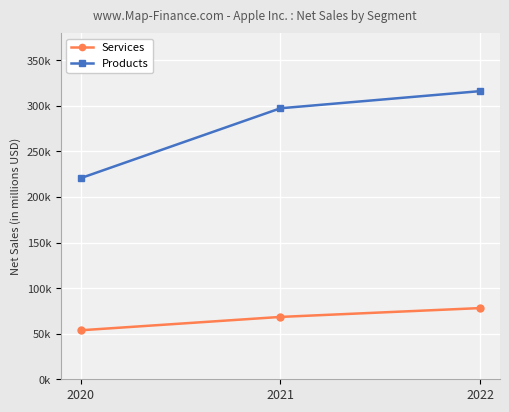

The Products series shows 294505 at 2020. True or false?

False